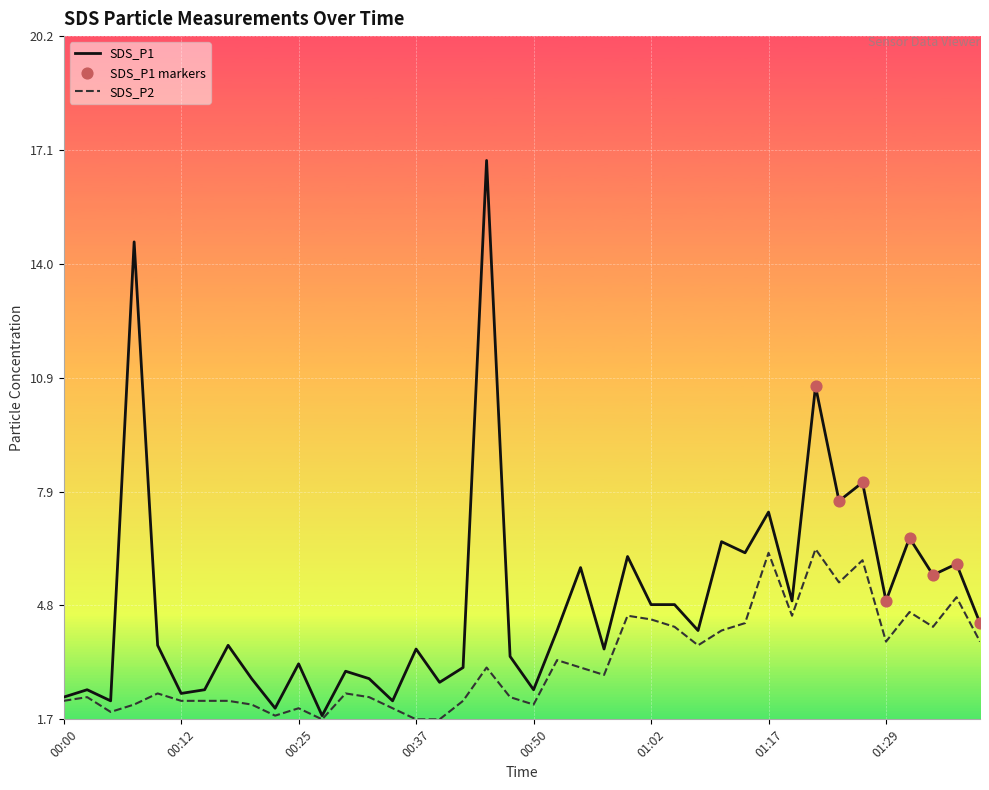

Which series has the largest total across all categories?

SDS_P1